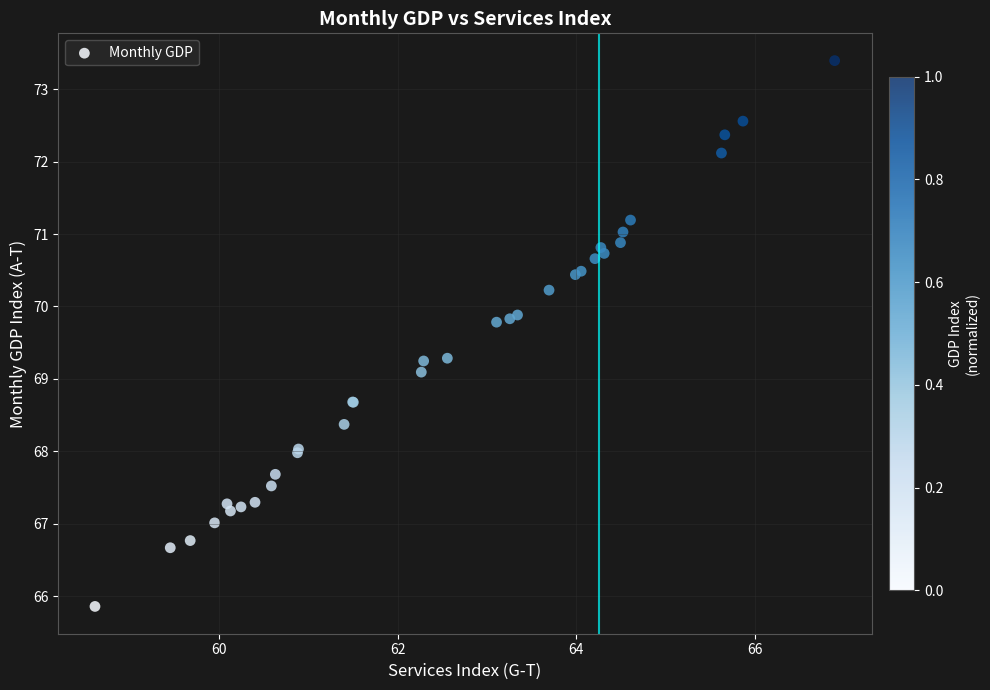

What Y value in the scatter plot is closest to 69?

69.1